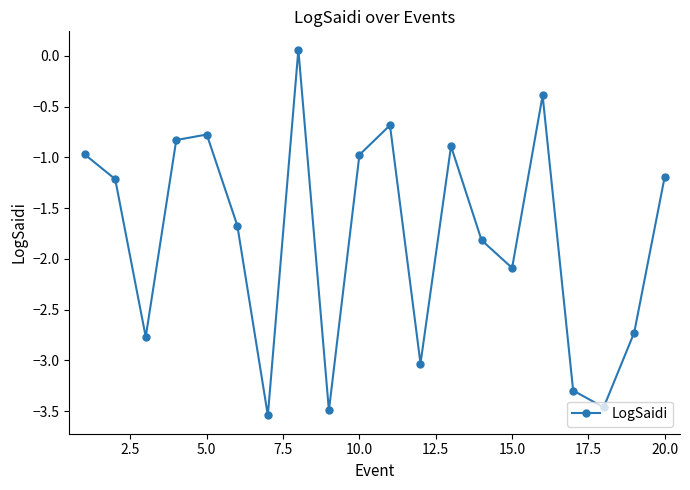

What is the difference between the maximum and minimum values?

3.6